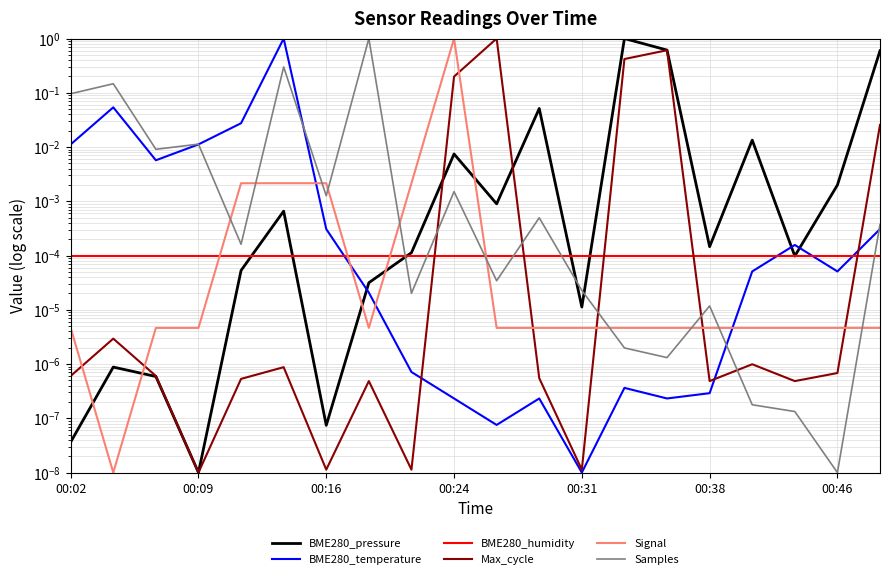

Which category has the highest value in the BME280_humidity series?

00:02